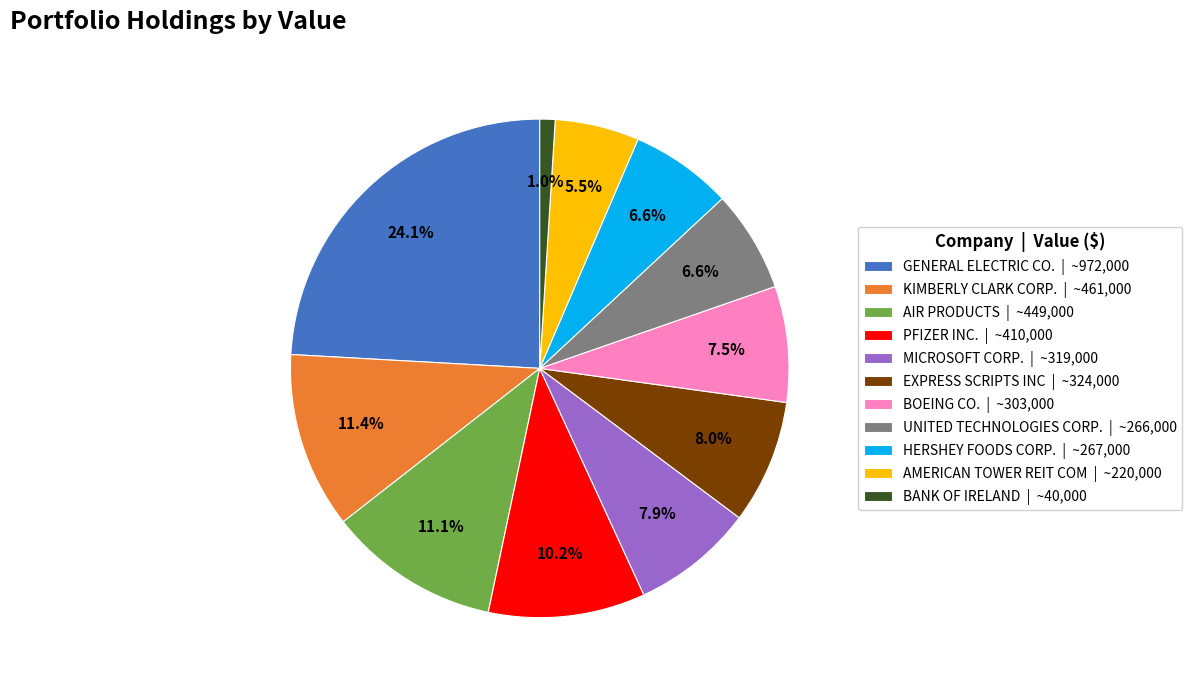

Count the number of slices in the pie.

11